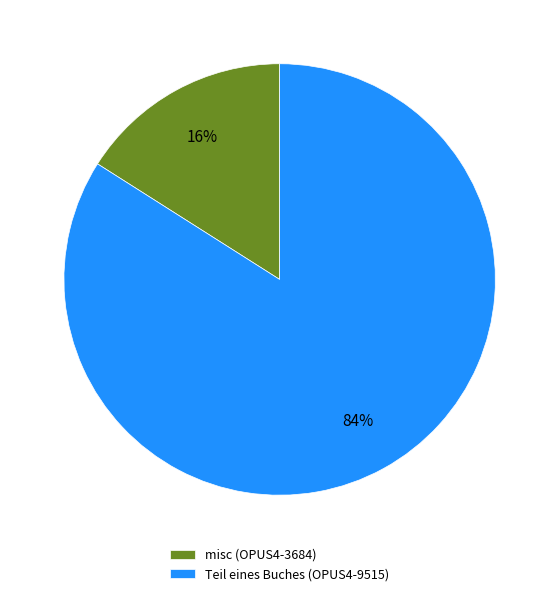

To the nearest percent, what is the difference between the largest and smallest slice percentages?

68%